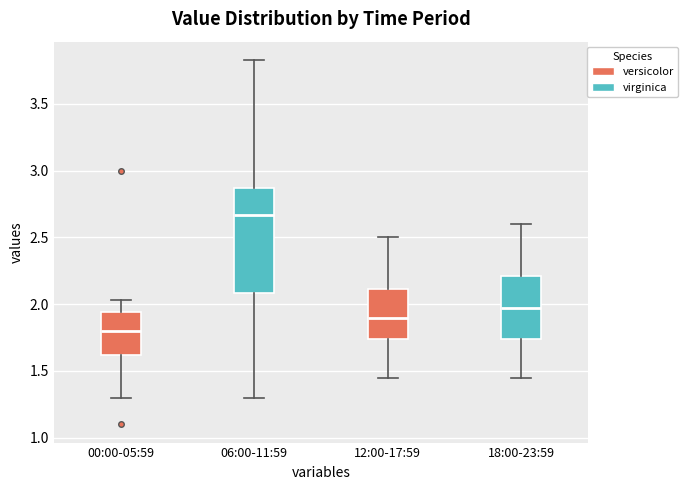

Comparing the boxes themselves (not the whiskers), which one is the tallest?

06:00-11:59